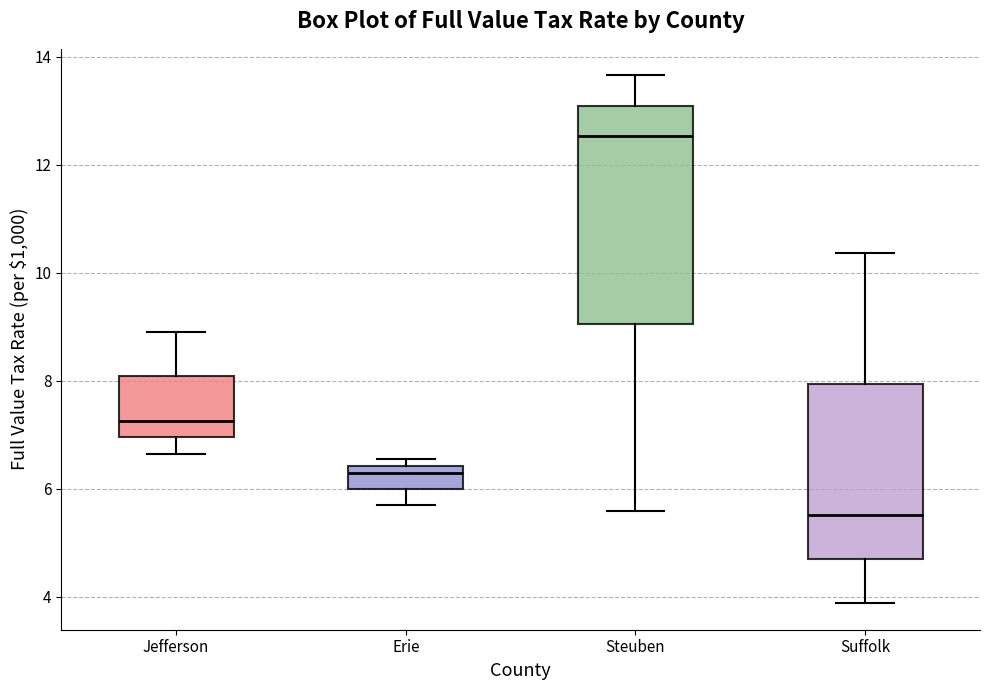

Which box is the tallest, from its lower edge to its upper edge?

Steuben